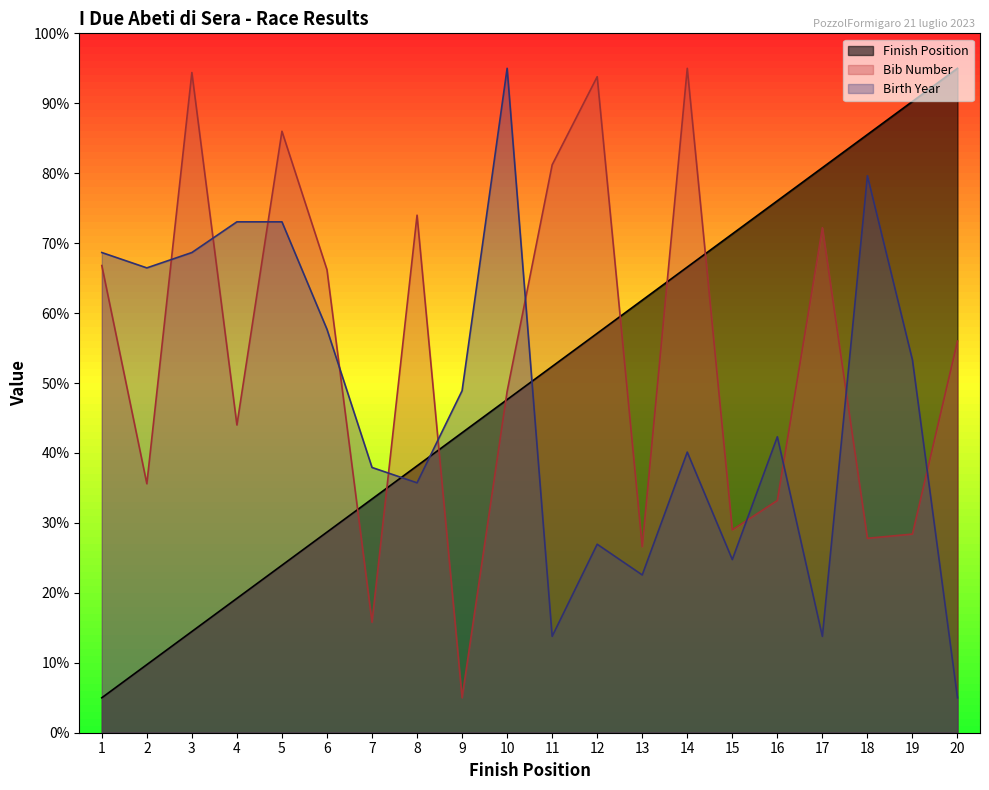

Which series ends up on top after the final intersection of Bib Number and Birth Year?

Bib Number